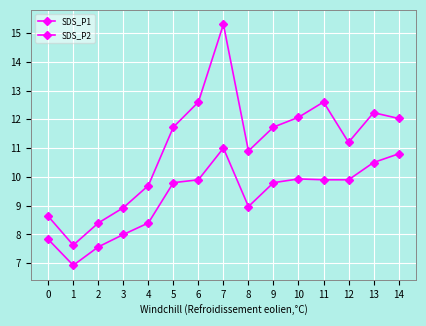

Which category has the highest value in the SDS_P2 series?

7